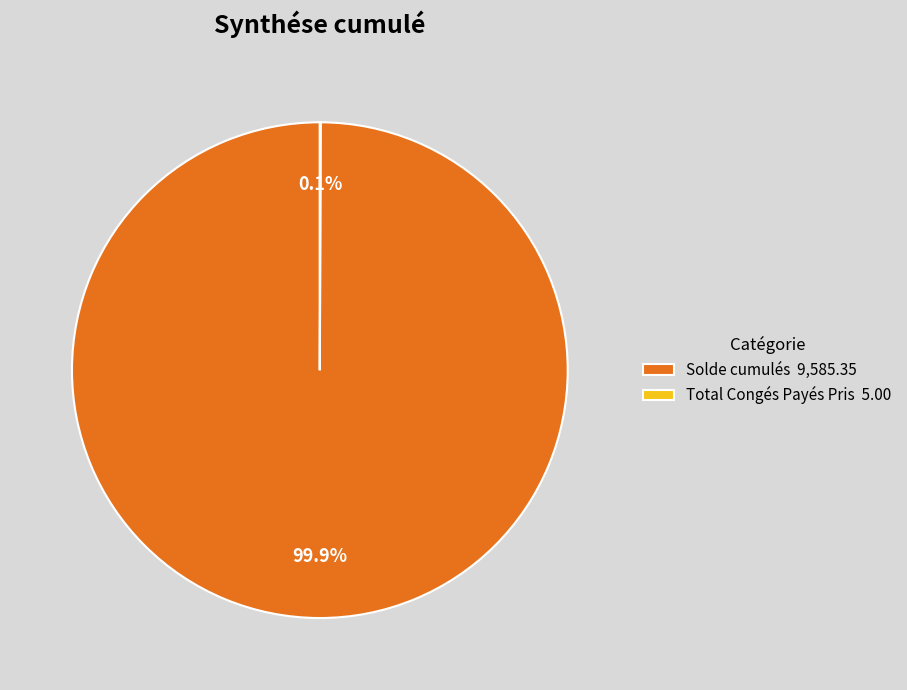

Is there any slice that represents more than half of the pie?

Yes